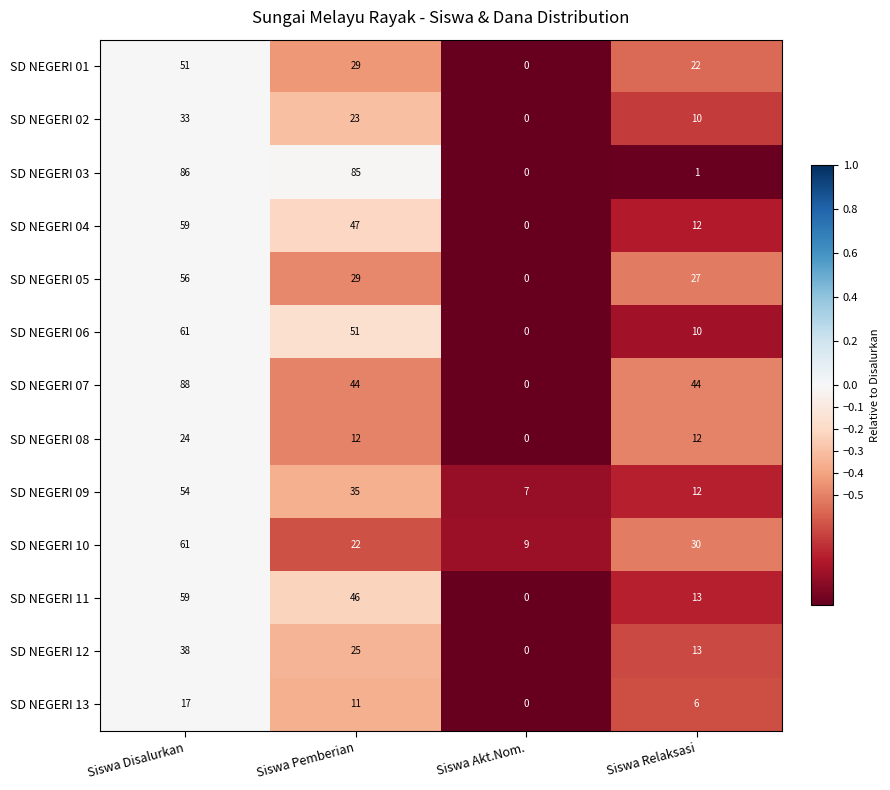

True or false: SD NEGERI 08 has a value of 18 at Siswa Relaksasi.

False